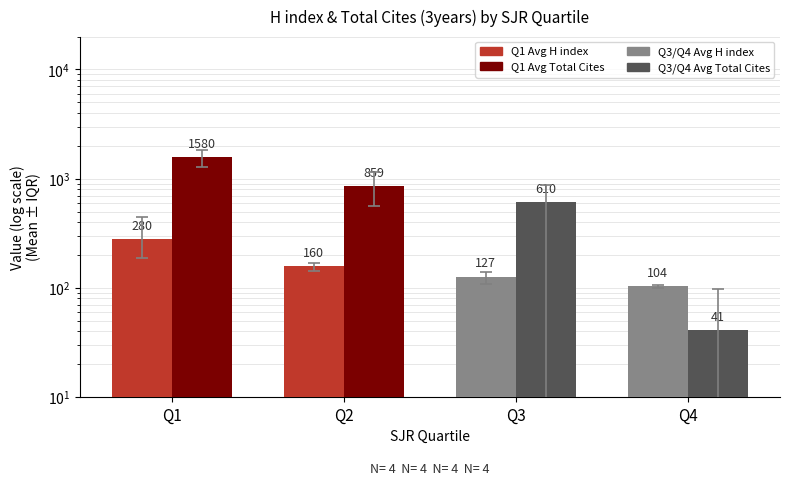

True or false: Avg Total Cites (3years) has a value of 290 at Q3.

False